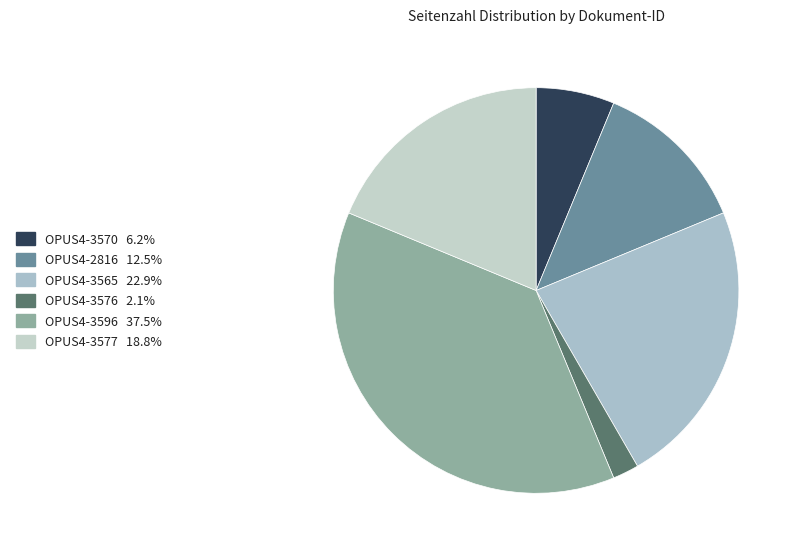

Rank the categories by value from lowest to highest.

OPUS4-3576, OPUS4-3570, OPUS4-2816, OPUS4-3577, OPUS4-3565, OPUS4-3596